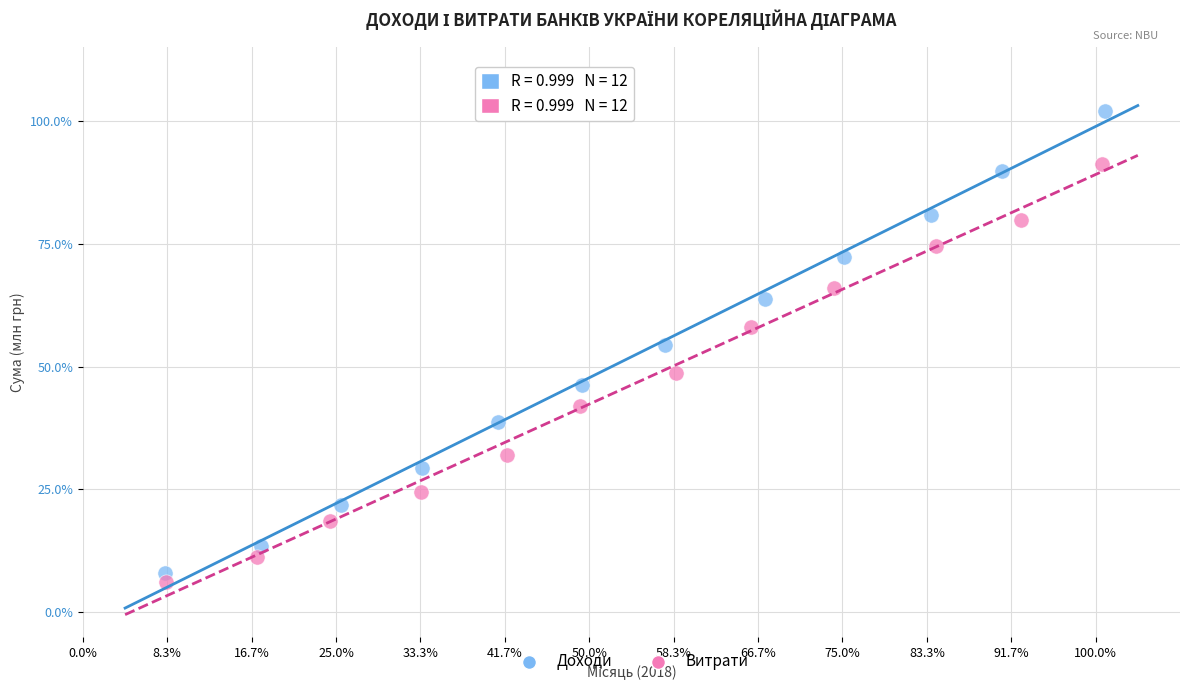

What are all the series names shown in the legend?

Доходи, Витрати